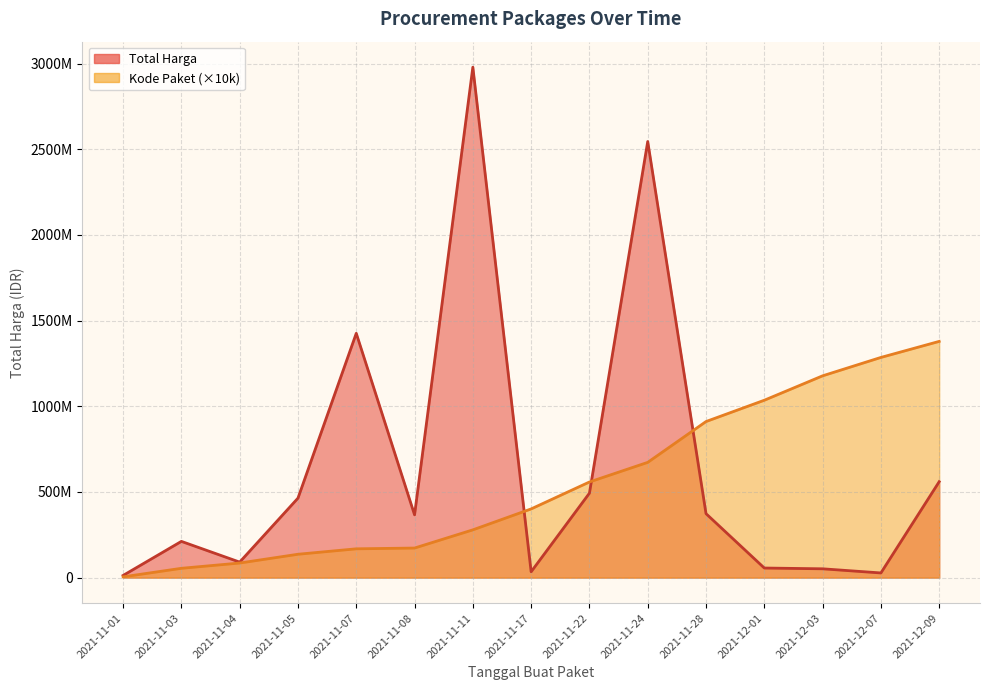

True or false: Kode Paket and Total Harga intersect in this chart.

True